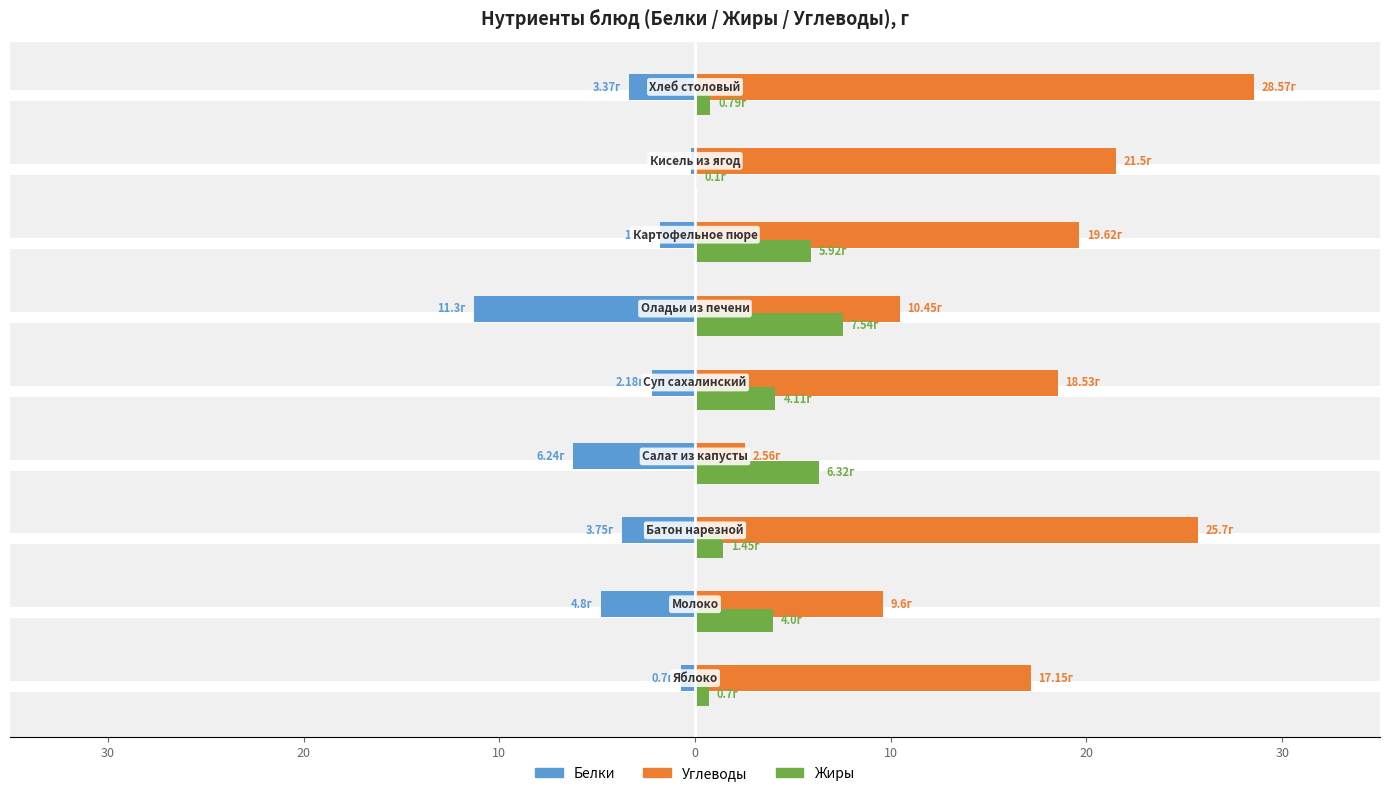

What are all the series names shown in the legend?

Белки, Углеводы, Жиры